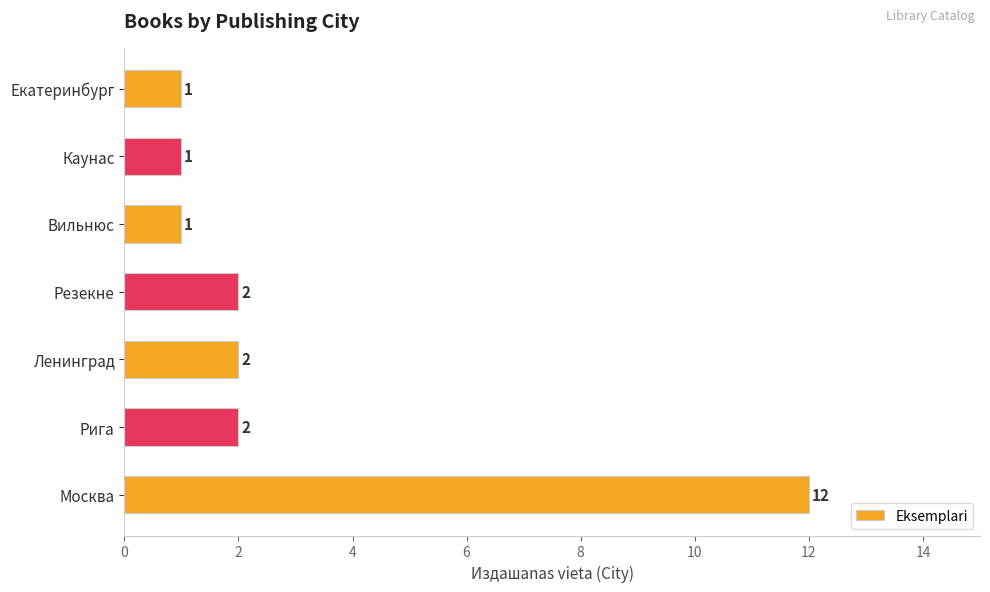

True or false: the data shows 1 at Каунас.

True